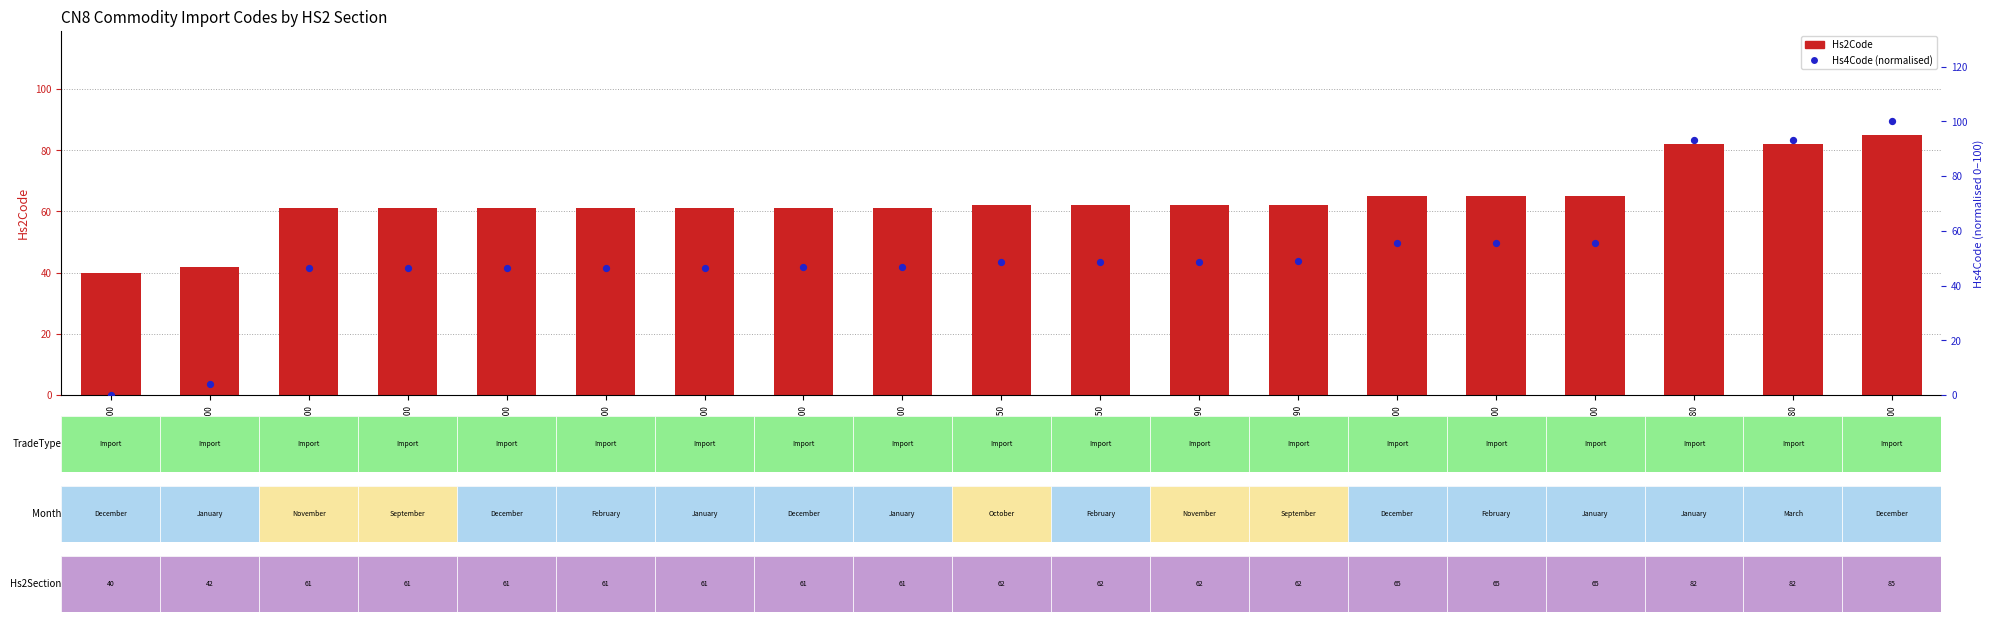

What is the total value across all series at 61169200?

107.7